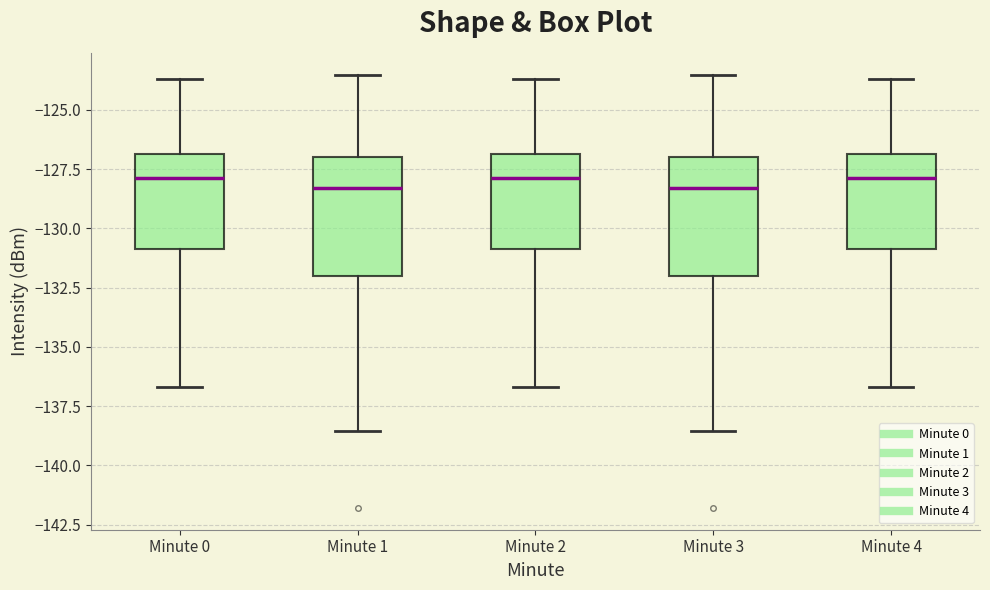

Reading left to right, read every box against the y-axis: the position of its median line, the range the box covers, and the ends of its whiskers. The values are not printed on the chart, so give them approximately, as read against the axis.

Minute 0: median -128.0, box -131.0 to -127.0, whiskers -136.5 to -123.5
Minute 1: median -128.5, box -132.0 to -127.0, whiskers -138.5 to -123.5
Minute 2: median -128.0, box -131.0 to -127.0, whiskers -136.5 to -123.5
Minute 3: median -128.5, box -132.0 to -127.0, whiskers -138.5 to -123.5
Minute 4: median -128.0, box -131.0 to -127.0, whiskers -136.5 to -123.5